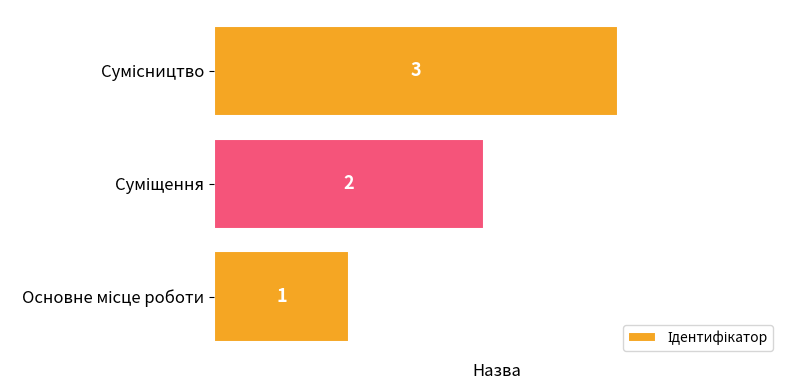

How many series are shown in this chart?

1